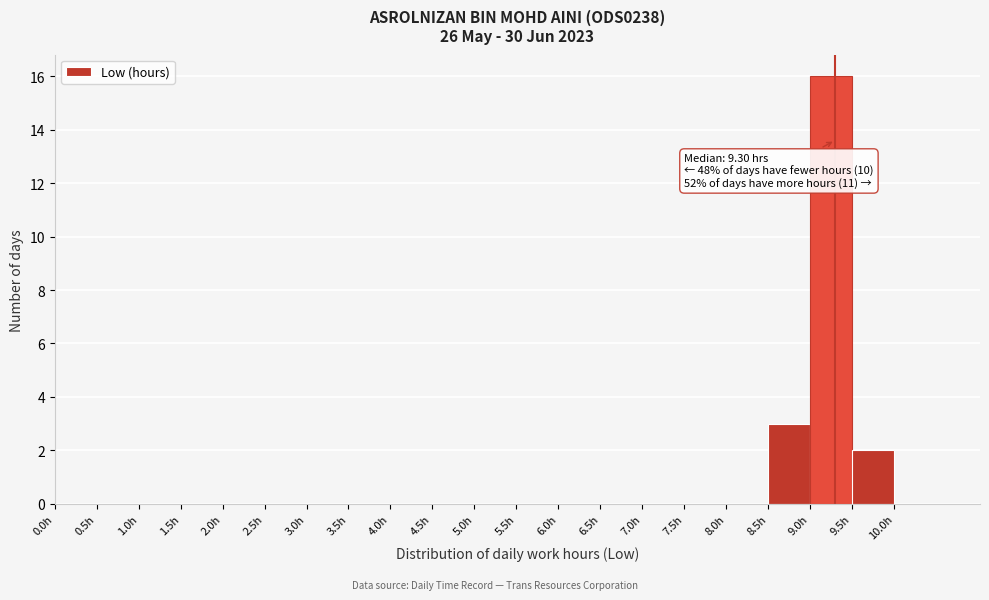

Over which range of the x-axis is the bar tallest?

9.0 to 9.5